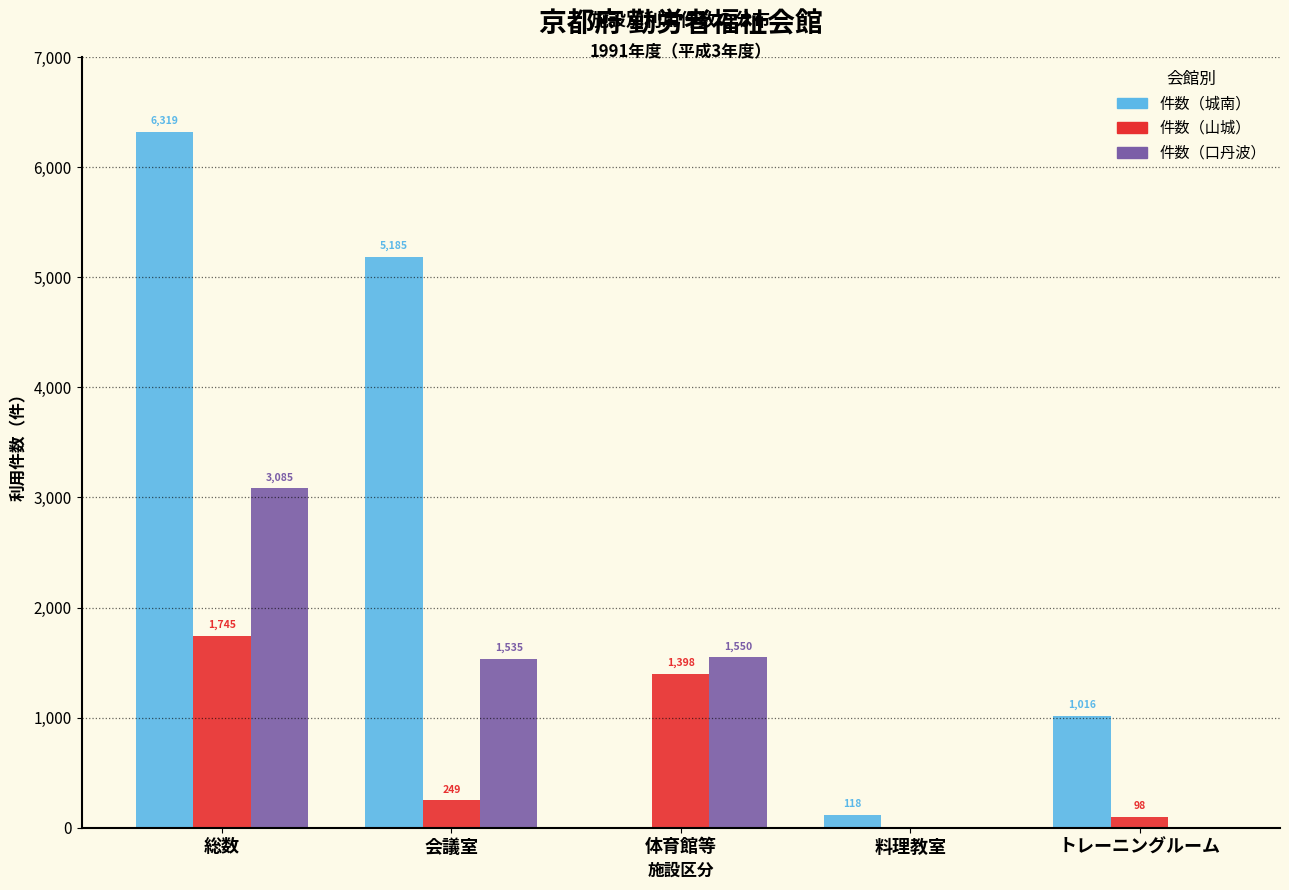

Reading left to right, transcribe all the data shown in this chart.

件数（城南）: 総数=6319	会議室=5185	体育館等=0	料理教室=118	トレーニングルーム=1016
件数（山城）: 総数=1745	会議室=249	体育館等=1398	料理教室=0	トレーニングルーム=98
件数（口丹波）: 総数=3085	会議室=1535	体育館等=1550	料理教室=0	トレーニングルーム=0